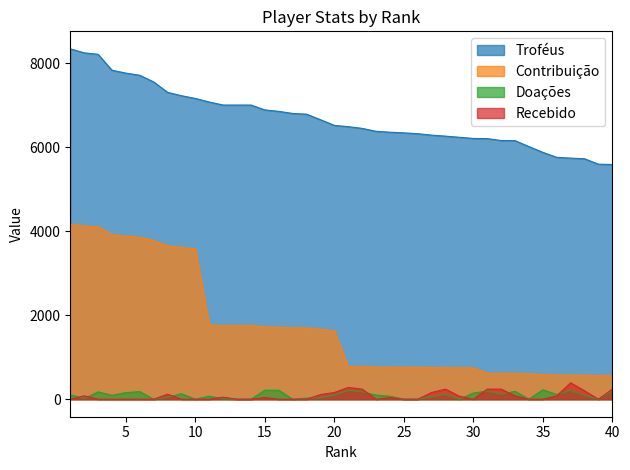

How many values in the Contribuição series exceed 1629?

19